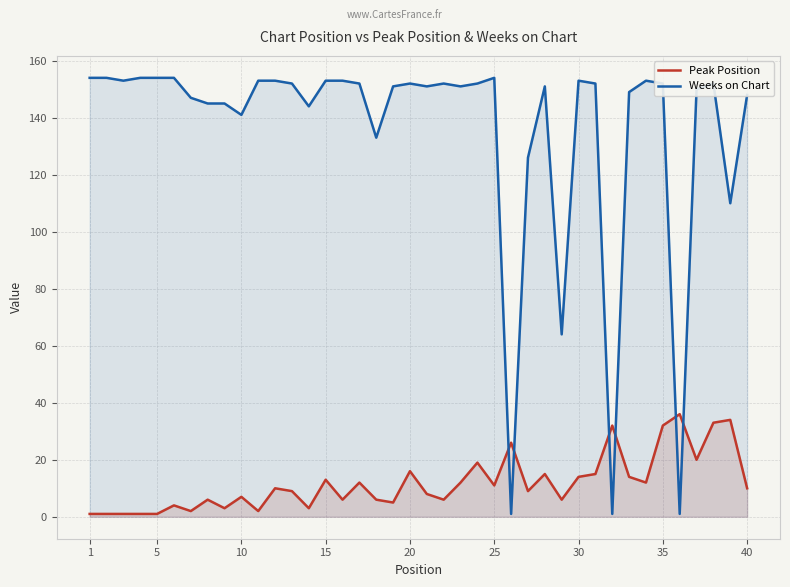

Reading right to left, what are all the values shown in this chart?

Peak Position: 10	34	33	20	36	32	12	14	32	15	14	6	15	9	26	11	19	12	6	8	16	5	6	12	6	13	3	9	10	2	7	3	6	2	4	1	1	1	1	1
Weeks on Chart: 148	110	152	150	1	152	153	149	1	152	153	64	151	126	1	154	152	151	152	151	152	151	133	152	153	153	144	152	153	153	141	145	145	147	154	154	154	153	154	154